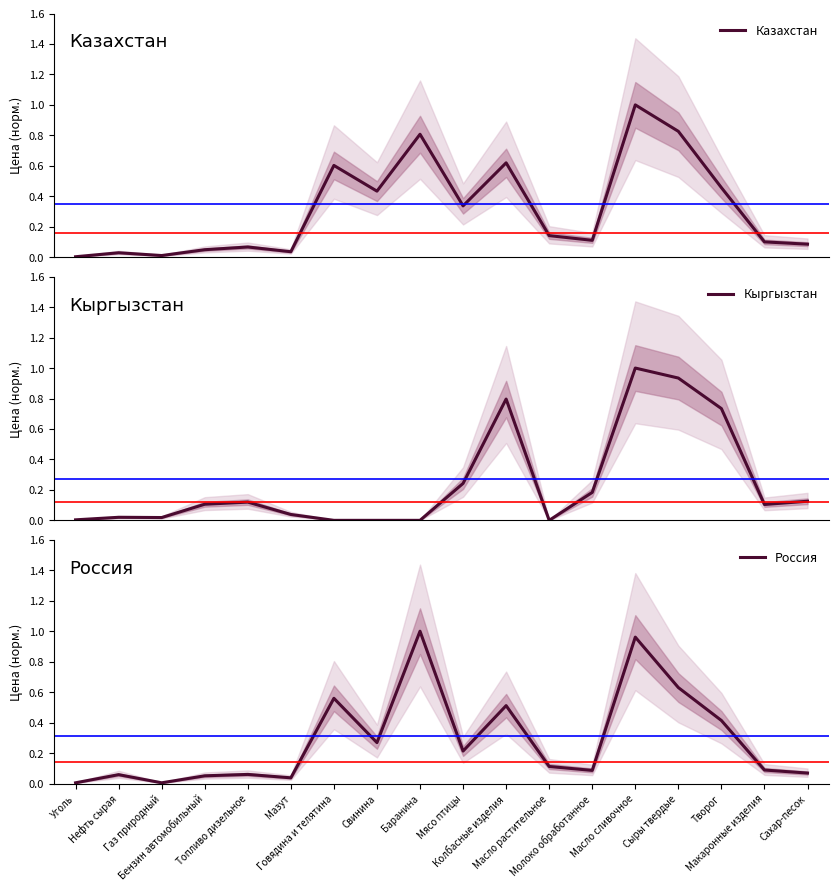

Which has a higher value, Масло сливочное or Масло растительное?

Масло сливочное